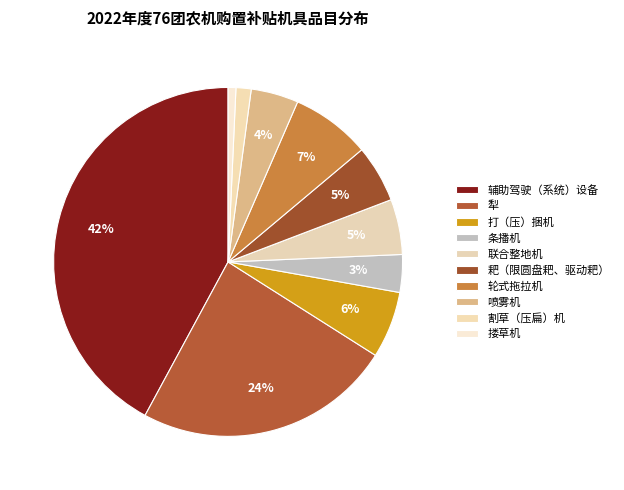

How many slices are in this pie chart?

10